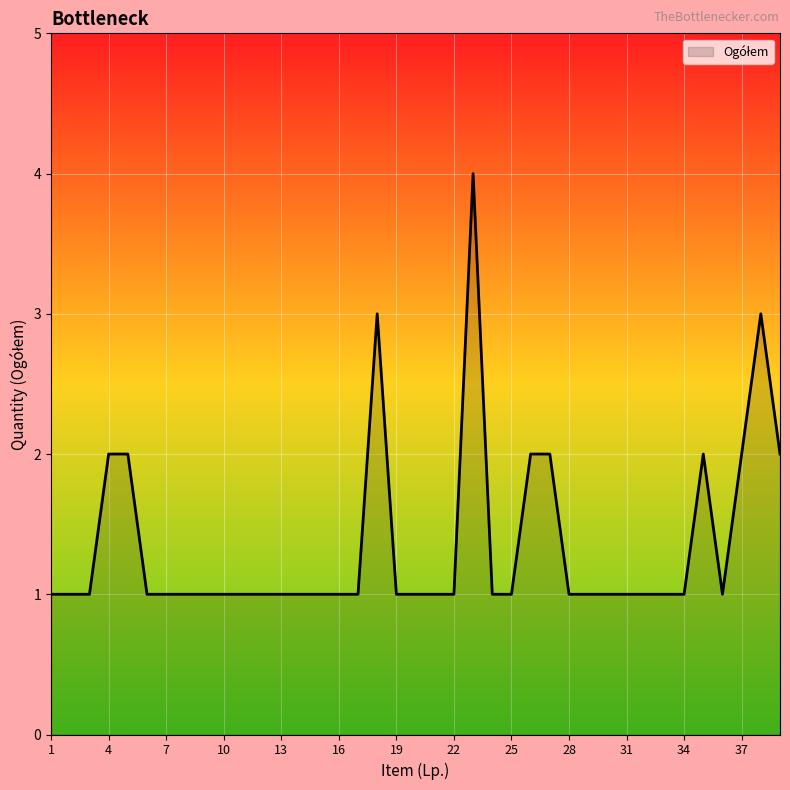

What is the sum of all values?

53